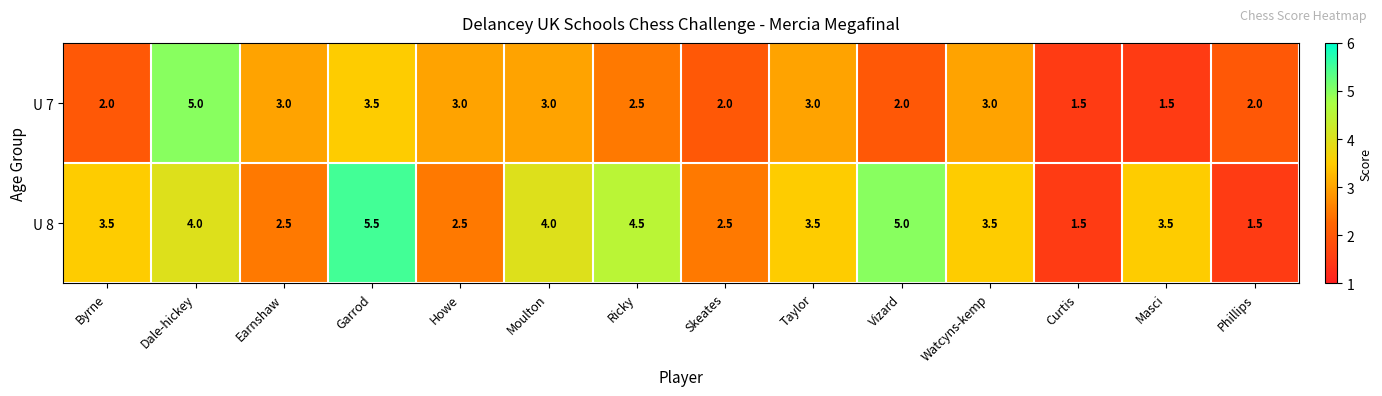

At which label does U 8 first exceed 3?

Byrne